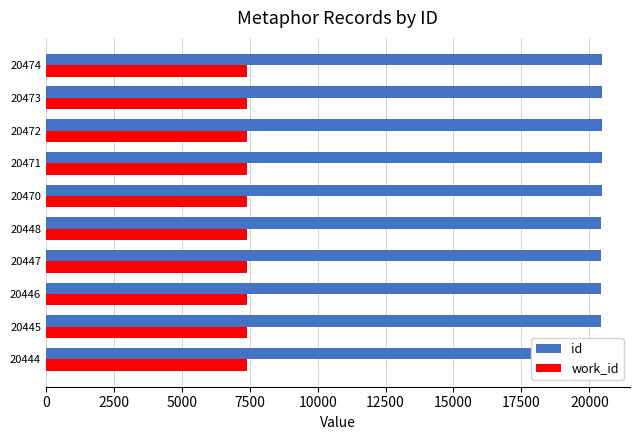

Reading right to left, extract all data points from this chart.

id: 20474	20473	20472	20471	20470	20448	20447	20446	20445	20444
work_id: 7407	7407	7407	7407	7407	7402	7402	7402	7402	7402